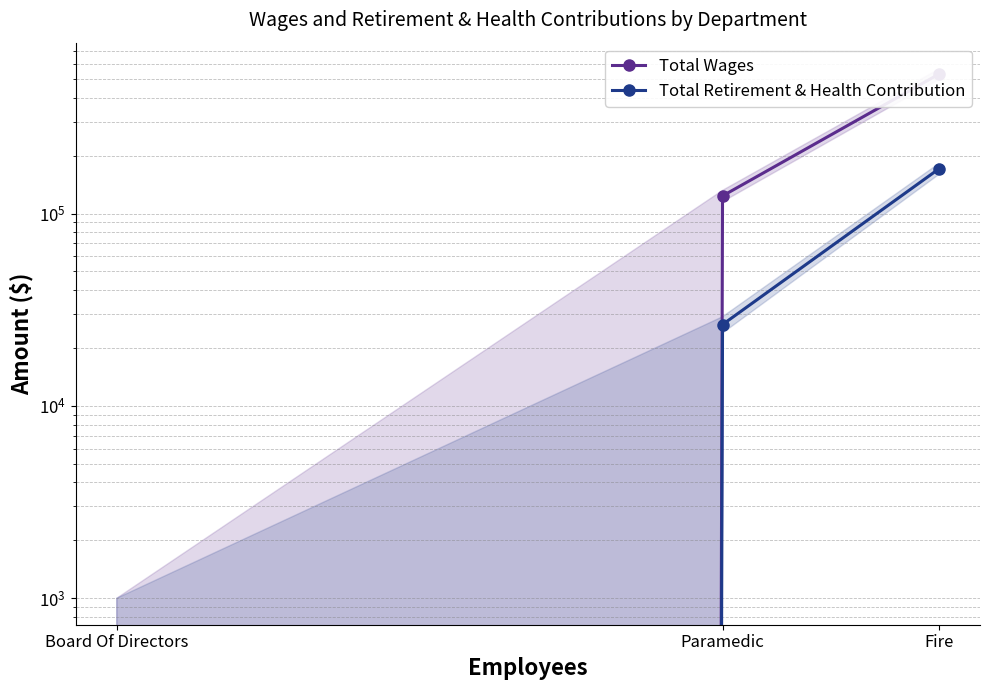

Between Fire and Board Of Directors, which series saw the biggest shift?

Total Wages